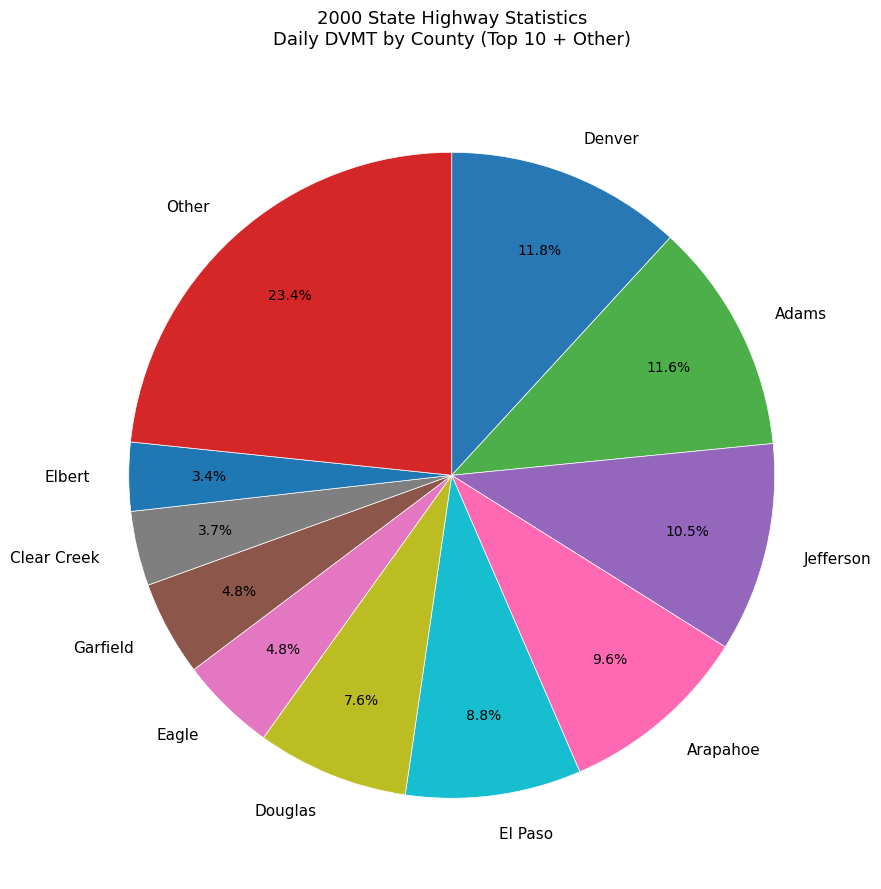

Approximately how many times larger is the value at Clear Creek compared to Eagle?

0.8